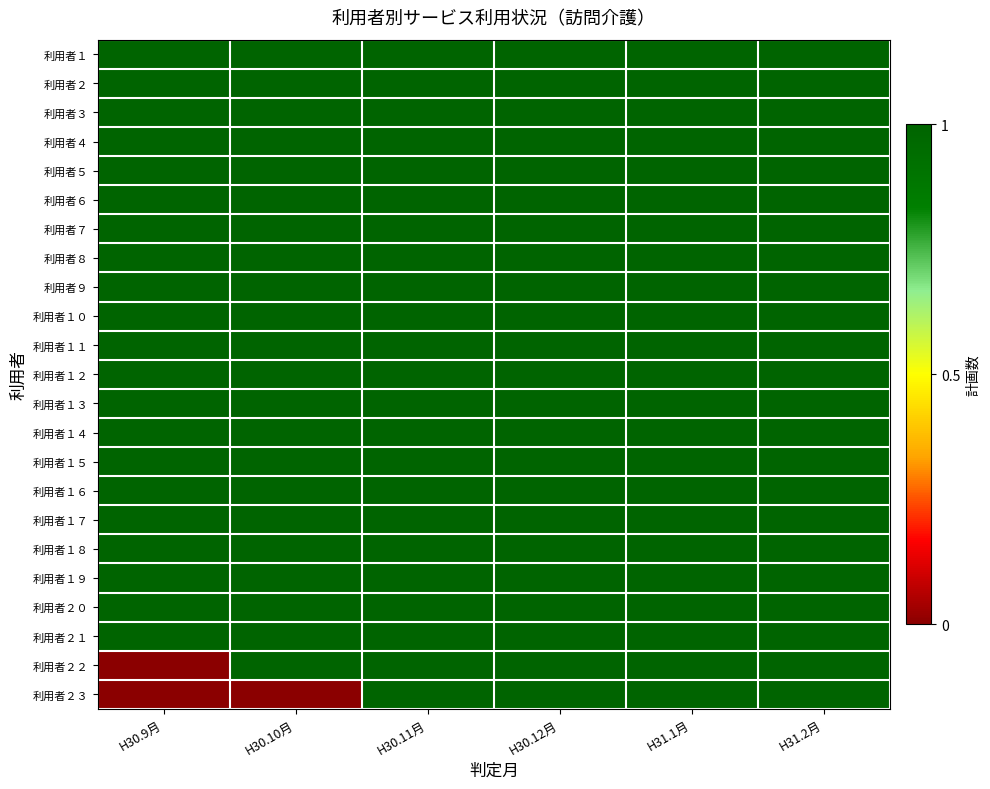

Reading left to right, extract all data points from this chart.

利用者１: H30.9月=1	H30.10月=1	H30.11月=1	H30.12月=1	H31.1月=1	H31.2月=1
利用者２: H30.9月=1	H30.10月=1	H30.11月=1	H30.12月=1	H31.1月=1	H31.2月=1
利用者３: H30.9月=1	H30.10月=1	H30.11月=1	H30.12月=1	H31.1月=1	H31.2月=1
利用者４: H30.9月=1	H30.10月=1	H30.11月=1	H30.12月=1	H31.1月=1	H31.2月=1
利用者５: H30.9月=1	H30.10月=1	H30.11月=1	H30.12月=1	H31.1月=1	H31.2月=1
利用者６: H30.9月=1	H30.10月=1	H30.11月=1	H30.12月=1	H31.1月=1	H31.2月=1
利用者７: H30.9月=1	H30.10月=1	H30.11月=1	H30.12月=1	H31.1月=1	H31.2月=1
利用者８: H30.9月=1	H30.10月=1	H30.11月=1	H30.12月=1	H31.1月=1	H31.2月=1
利用者９: H30.9月=1	H30.10月=1	H30.11月=1	H30.12月=1	H31.1月=1	H31.2月=1
利用者１０: H30.9月=1	H30.10月=1	H30.11月=1	H30.12月=1	H31.1月=1	H31.2月=1
利用者１１: H30.9月=1	H30.10月=1	H30.11月=1	H30.12月=1	H31.1月=1	H31.2月=1
利用者１２: H30.9月=1	H30.10月=1	H30.11月=1	H30.12月=1	H31.1月=1	H31.2月=1
利用者１３: H30.9月=1	H30.10月=1	H30.11月=1	H30.12月=1	H31.1月=1	H31.2月=1
利用者１４: H30.9月=1	H30.10月=1	H30.11月=1	H30.12月=1	H31.1月=1	H31.2月=1
利用者１５: H30.9月=1	H30.10月=1	H30.11月=1	H30.12月=1	H31.1月=1	H31.2月=1
利用者１６: H30.9月=1	H30.10月=1	H30.11月=1	H30.12月=1	H31.1月=1	H31.2月=1
利用者１７: H30.9月=1	H30.10月=1	H30.11月=1	H30.12月=1	H31.1月=1	H31.2月=1
利用者１８: H30.9月=1	H30.10月=1	H30.11月=1	H30.12月=1	H31.1月=1	H31.2月=1
利用者１９: H30.9月=1	H30.10月=1	H30.11月=1	H30.12月=1	H31.1月=1	H31.2月=1
利用者２０: H30.9月=1	H30.10月=1	H30.11月=1	H30.12月=1	H31.1月=1	H31.2月=1
利用者２１: H30.9月=1	H30.10月=1	H30.11月=1	H30.12月=1	H31.1月=1	H31.2月=1
利用者２２: H30.9月=0	H30.10月=1	H30.11月=1	H30.12月=1	H31.1月=1	H31.2月=1
利用者２３: H30.9月=0	H30.10月=0	H30.11月=1	H30.12月=1	H31.1月=1	H31.2月=1